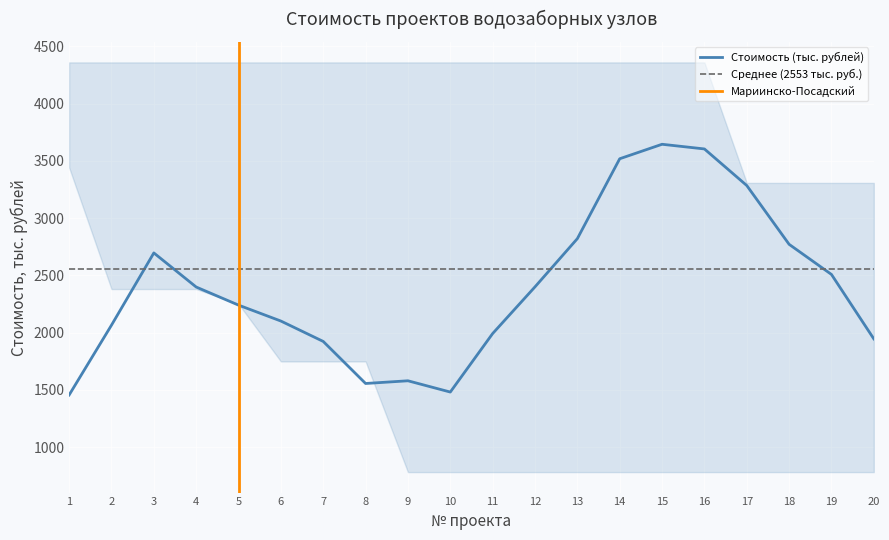

What is the highest value of the Стоимость (тыс. рублей) series?

3644.7